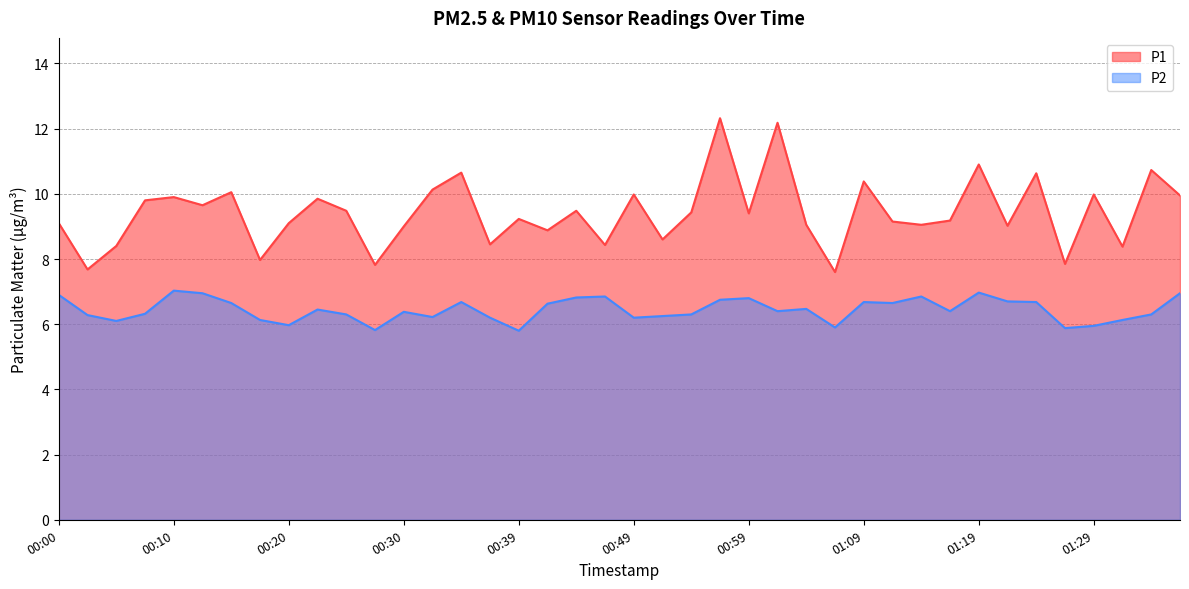

Rank the series at 01:21 from highest to lowest value.

P1, P2